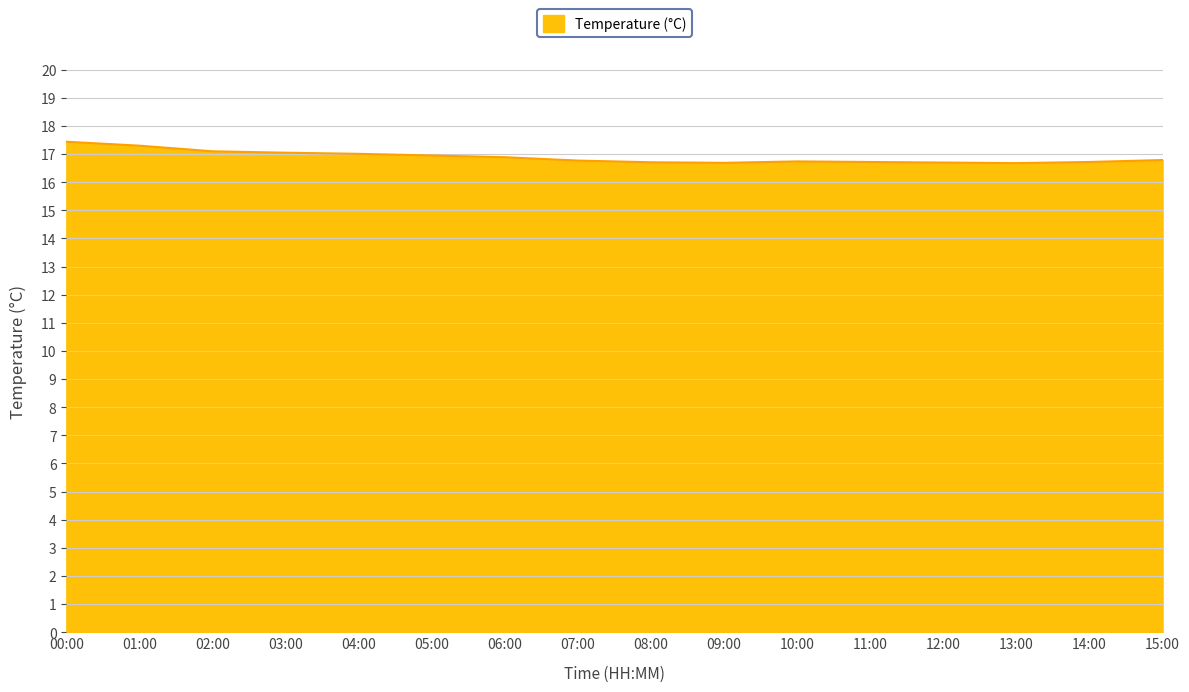

What is the maximum value shown in the chart?

17.4